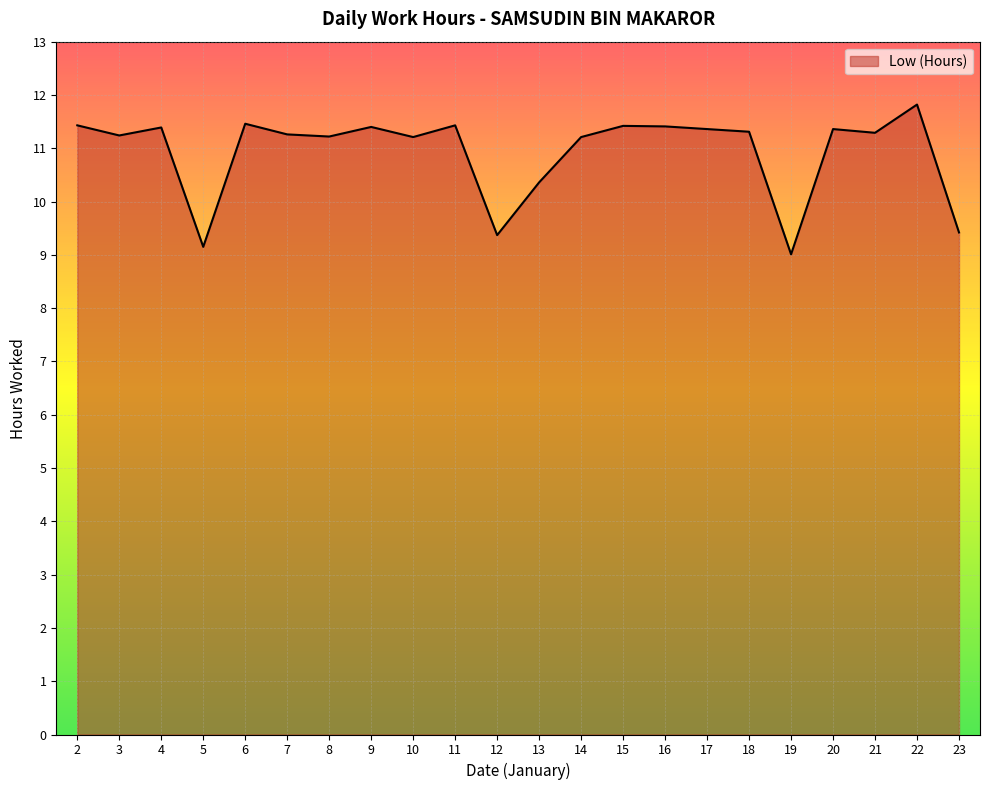

How many lines are shown in the chart?

1